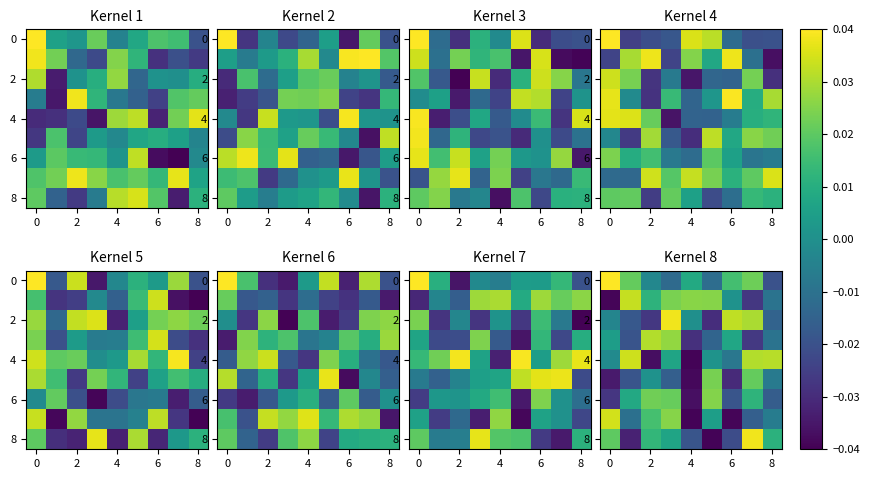

Is it true that row_2 equals 0.0 at 4?

True